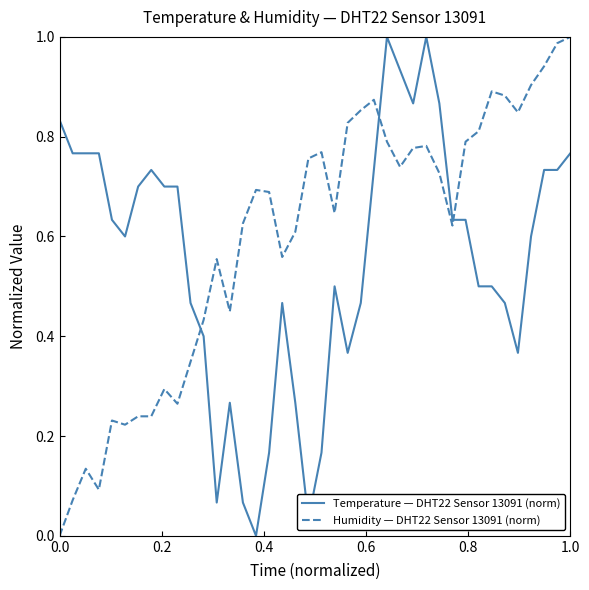

How many intersections are there between Temperature — DHT22 Sensor 13091 (norm) and Humidity — DHT22 Sensor 13091 (norm)?

3